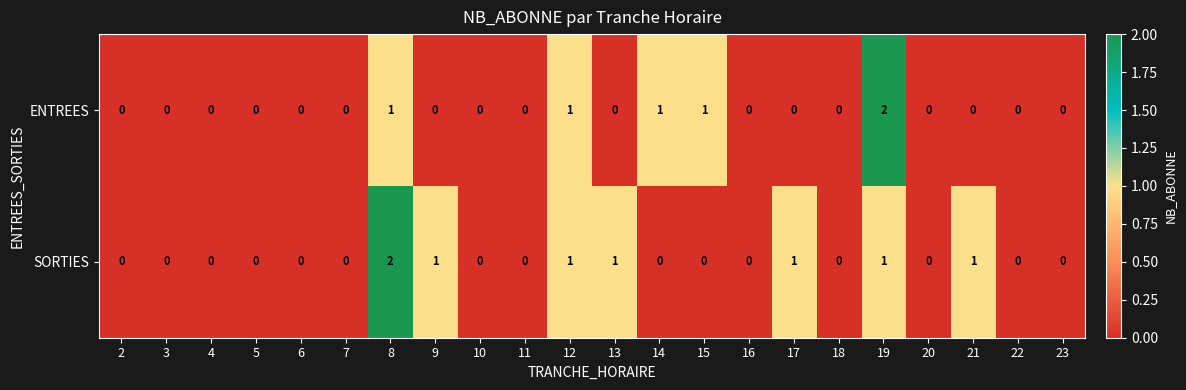

List the series in order of their overall mean, lowest first.

ENTREES, SORTIES